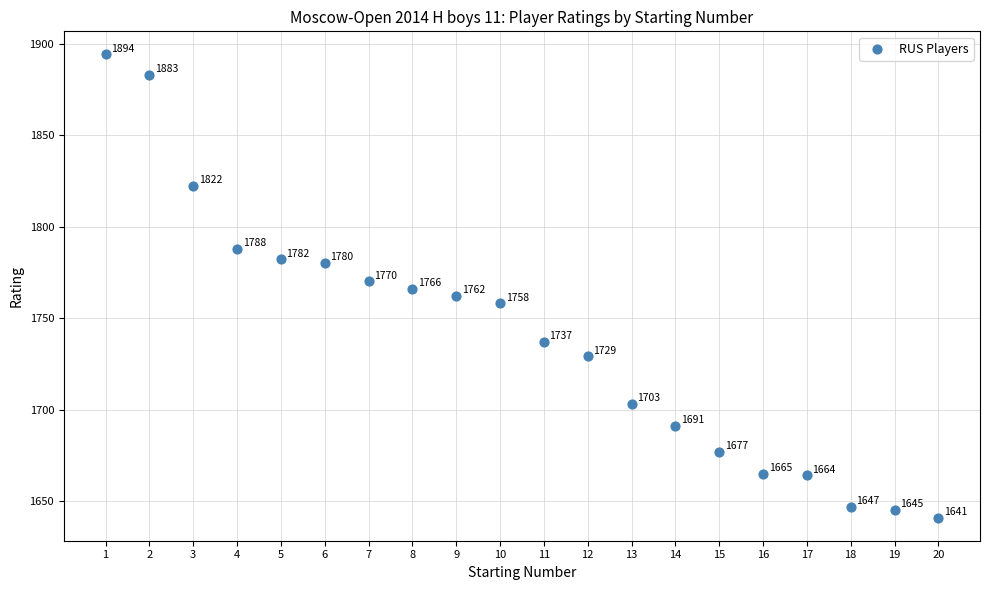

What is the range of Y values (max minus min)?

253